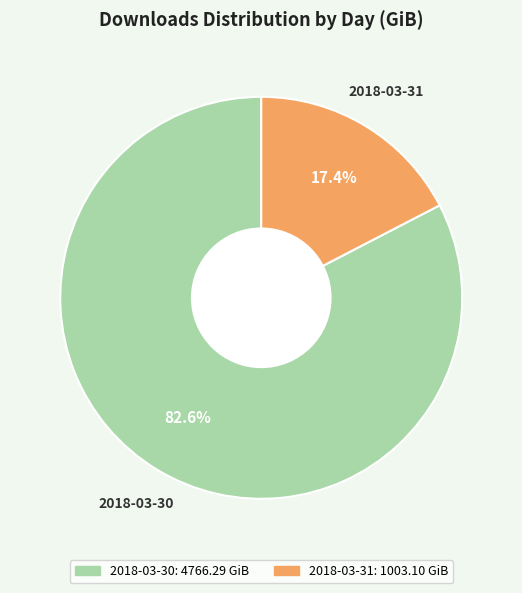

To the nearest percent, what is the difference between the 2018-03-30 and 2018-03-31 slice percentages?

65%